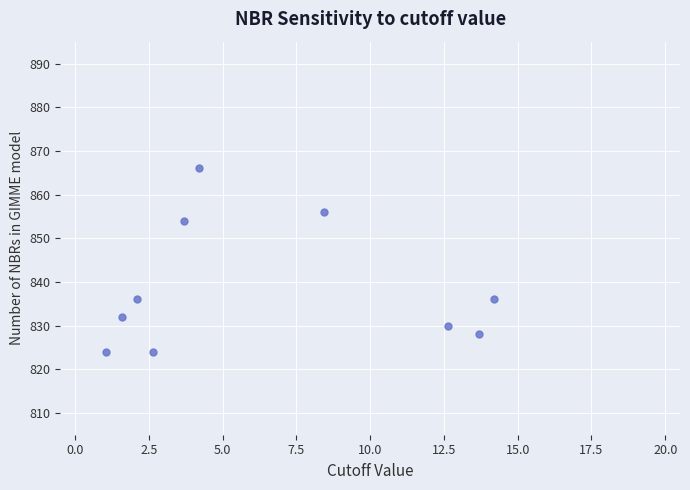

What is the range of Y values (max minus min)?

42